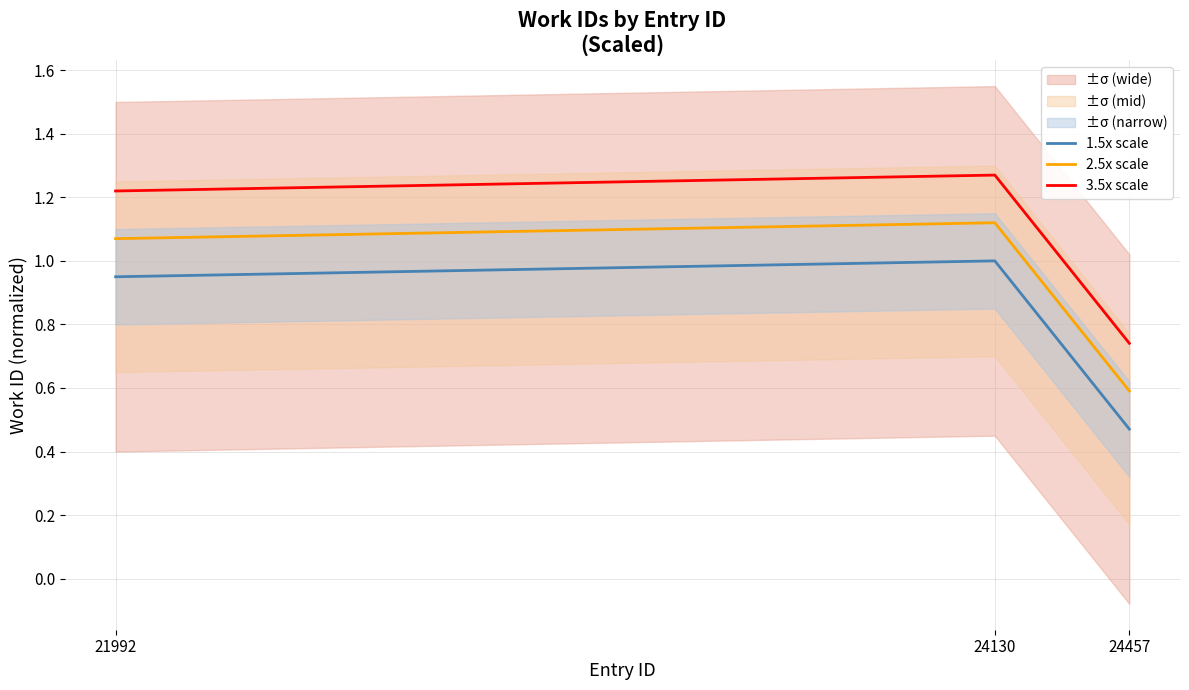

Where is 3.5x scale nearest to the value 1?

21992